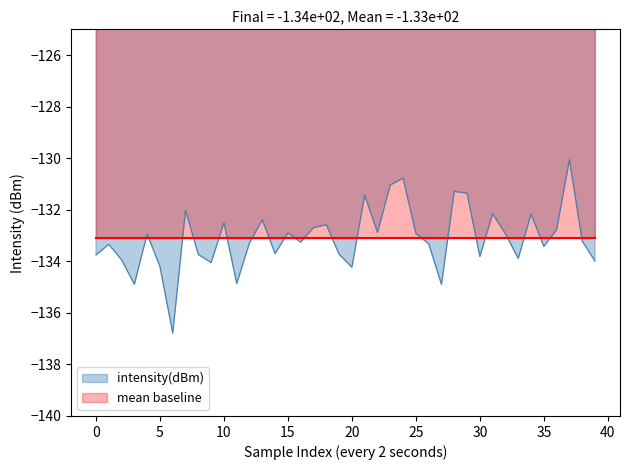

What is the highest value of the intensity(dBm) series?

-130.1